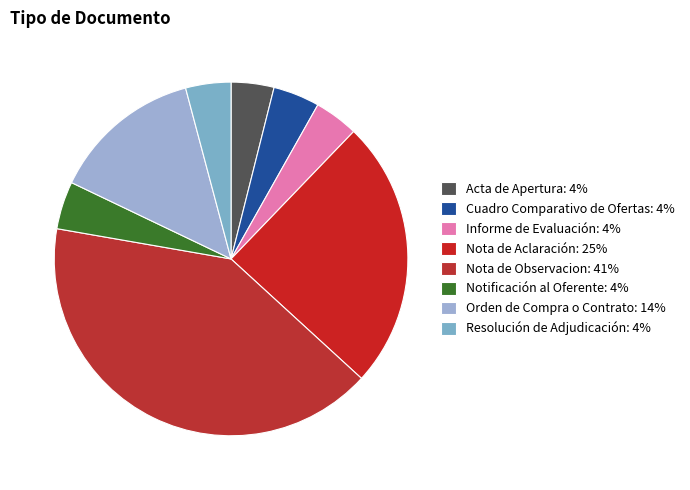

How many slices are in this pie chart?

8